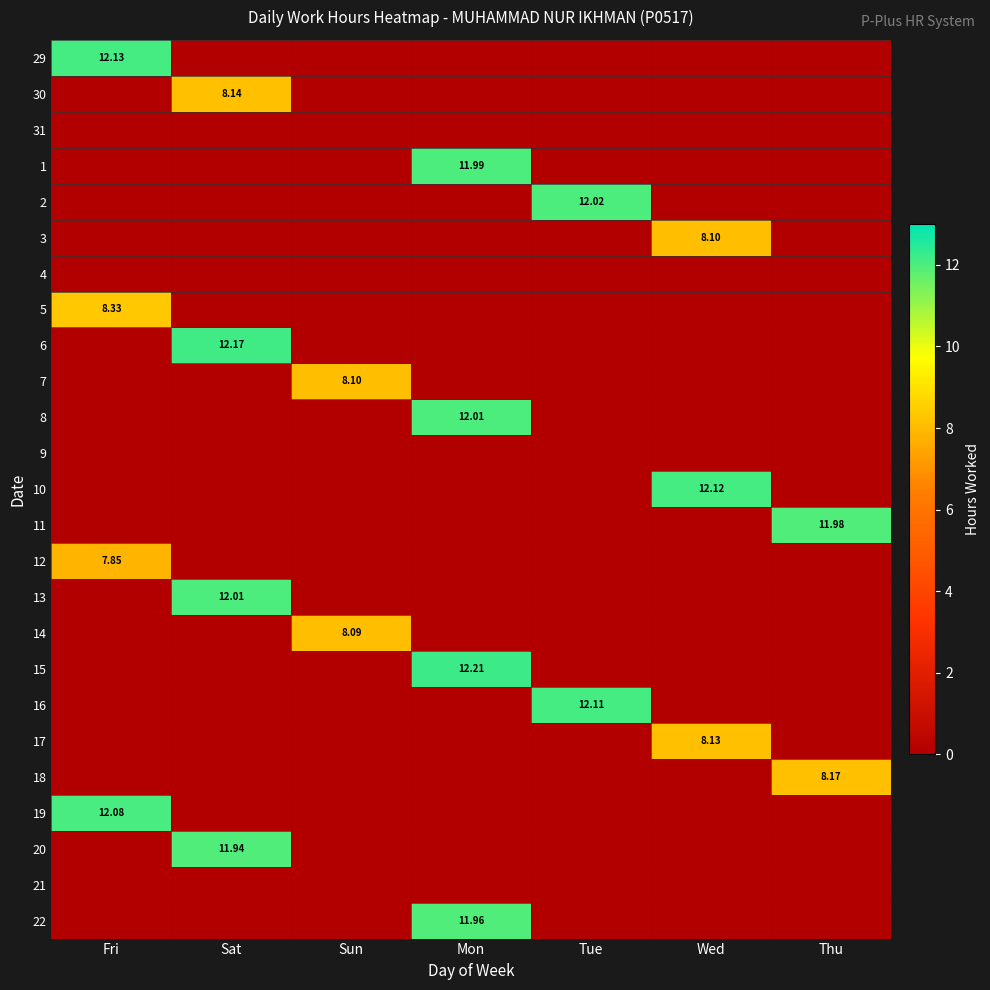

The 29 series shows 6.8 at Tue. True or false?

False